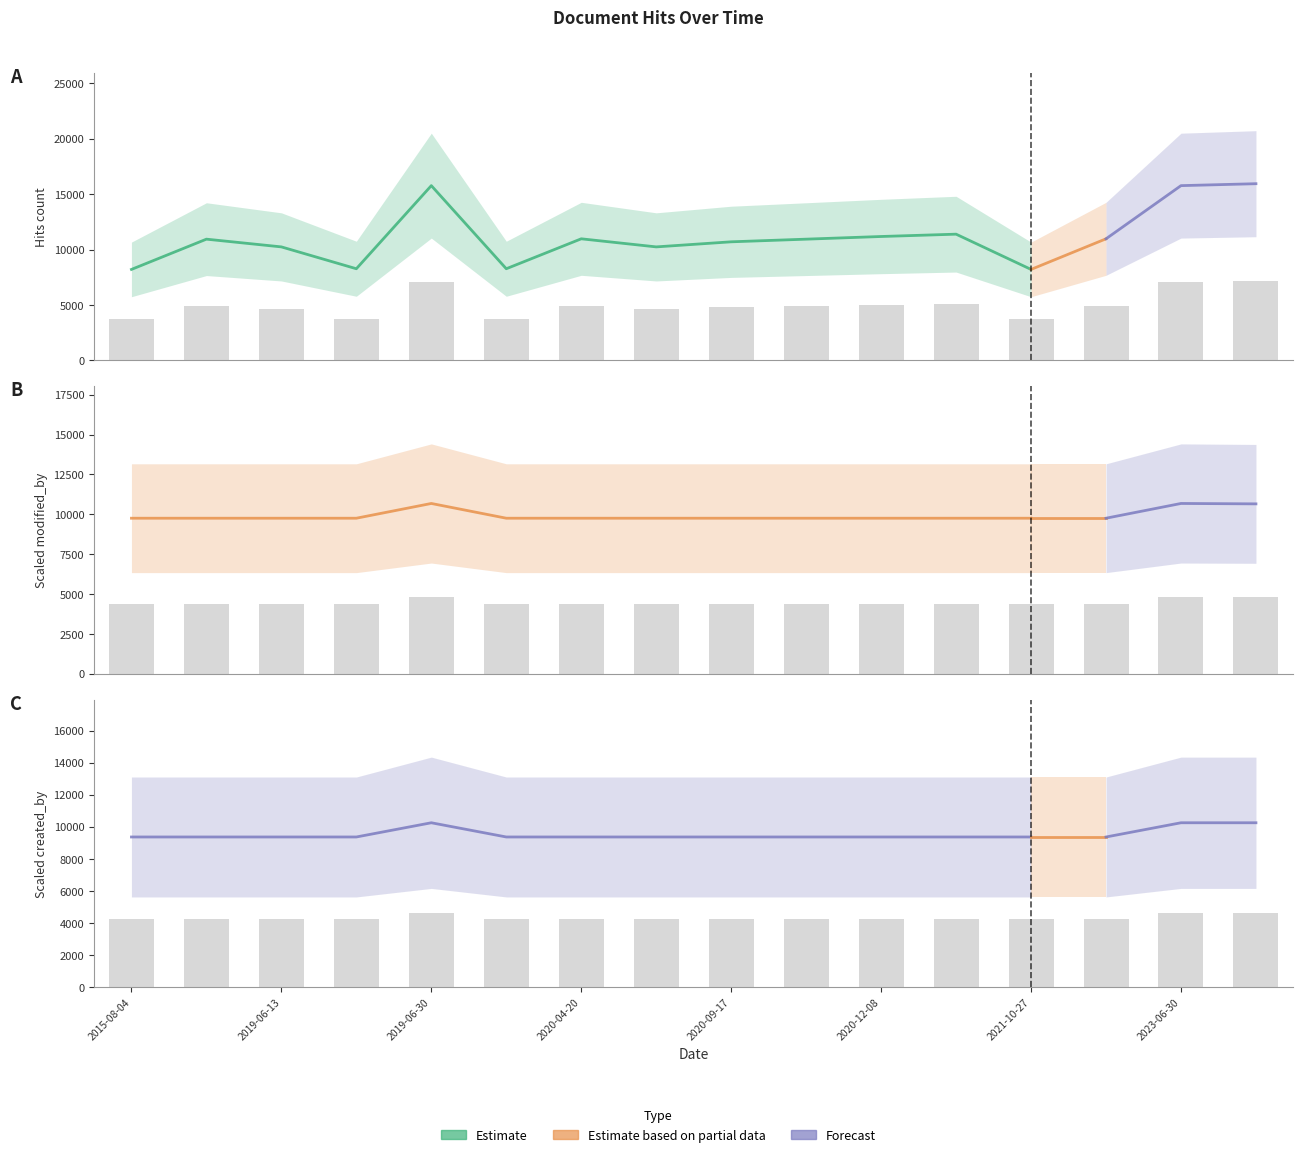

Where is hits nearest to the value 5431?

2021-02-10